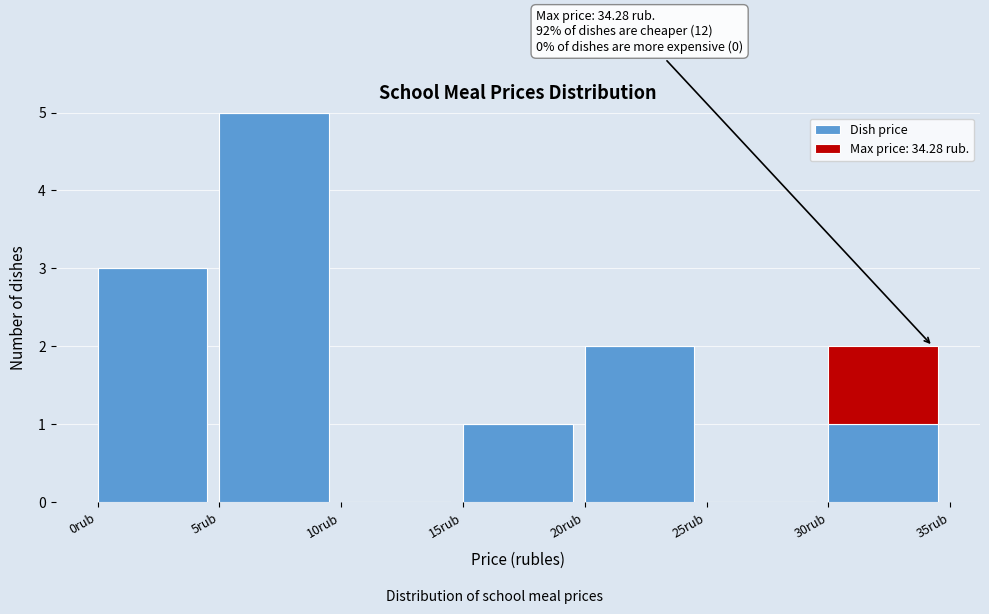

Reading left to right, list the values for the Dish price series.

0rub=3	5rub=5	10rub=0	15rub=1	20rub=2	25rub=0	30rub=1